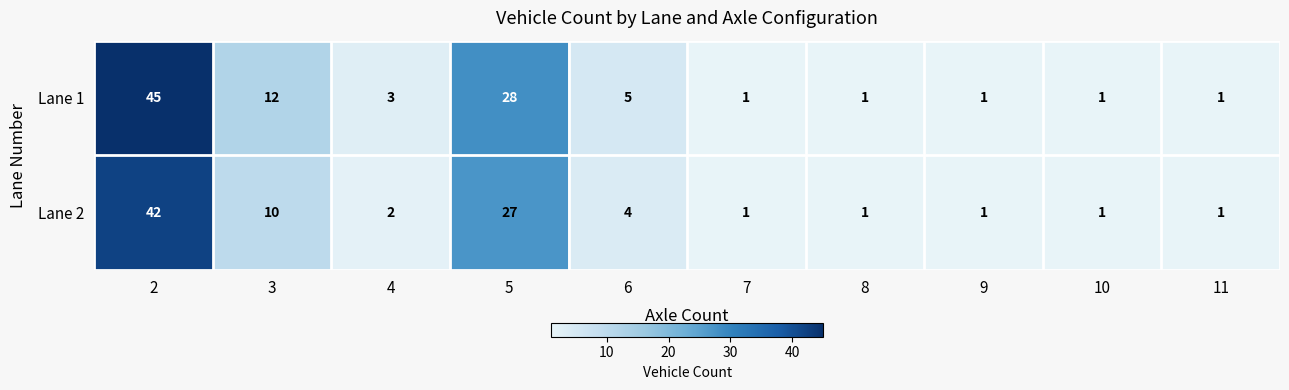

Reading left to right, extract all data points from this chart.

Lane 1: 2=45	3=12	4=3	5=28	6=5	7=1	8=1	9=1	10=1	11=1
Lane 2: 2=42	3=10	4=2	5=27	6=4	7=1	8=1	9=1	10=1	11=1